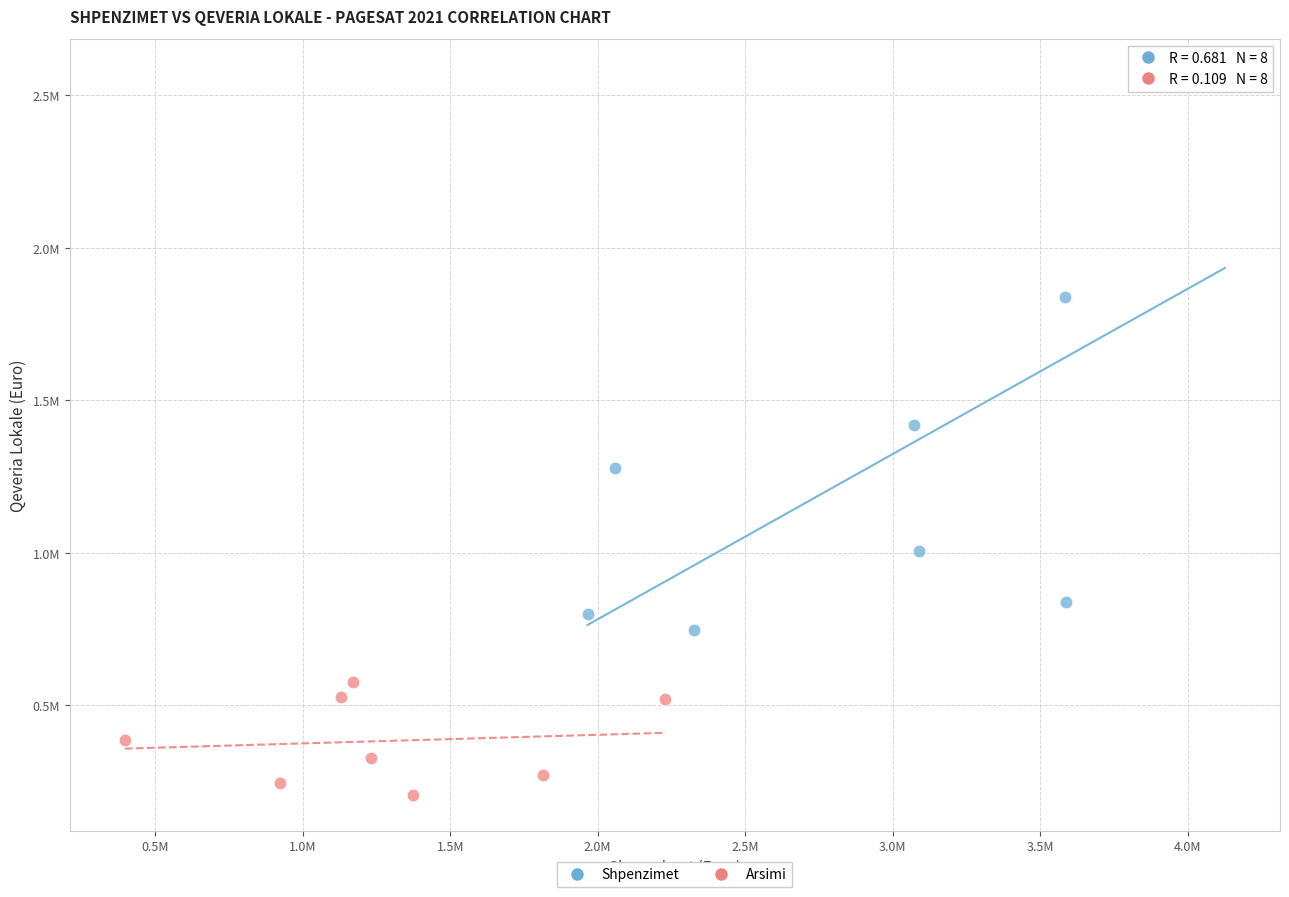

What are all the series names shown in the legend?

Shpenzimet, Arsimi